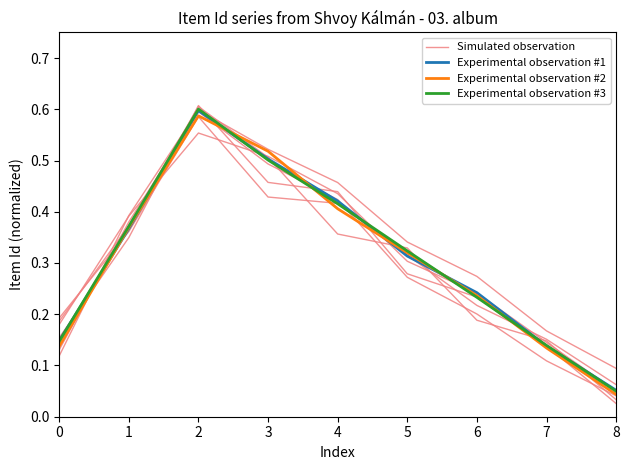

In Experimental observation #2, how many points are higher than both neighbors (excluding endpoints)?

1